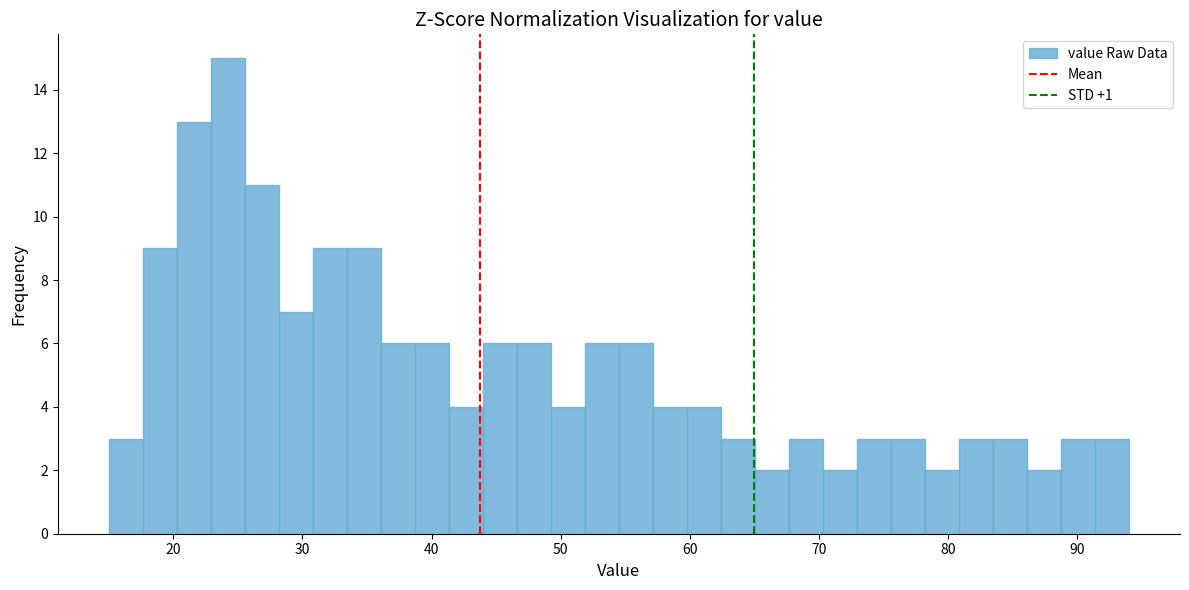

Around what value on the x-axis is the tallest bar? Give the approximate position of its centre, as read against the axis.

24